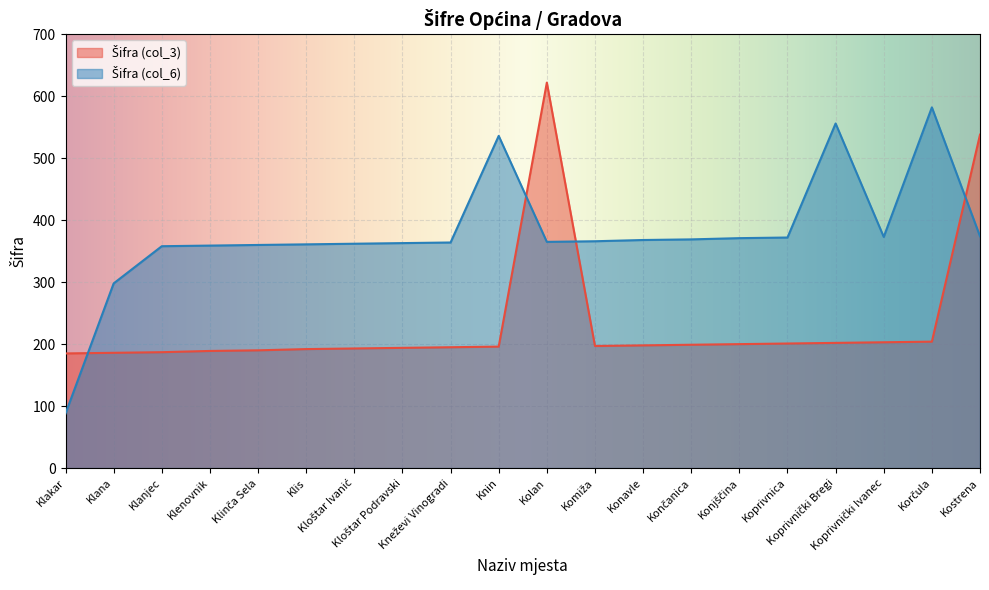

Which series ends up on top after the final intersection of Šifra (col_3) and Šifra (col_6)?

Šifra (col_3)